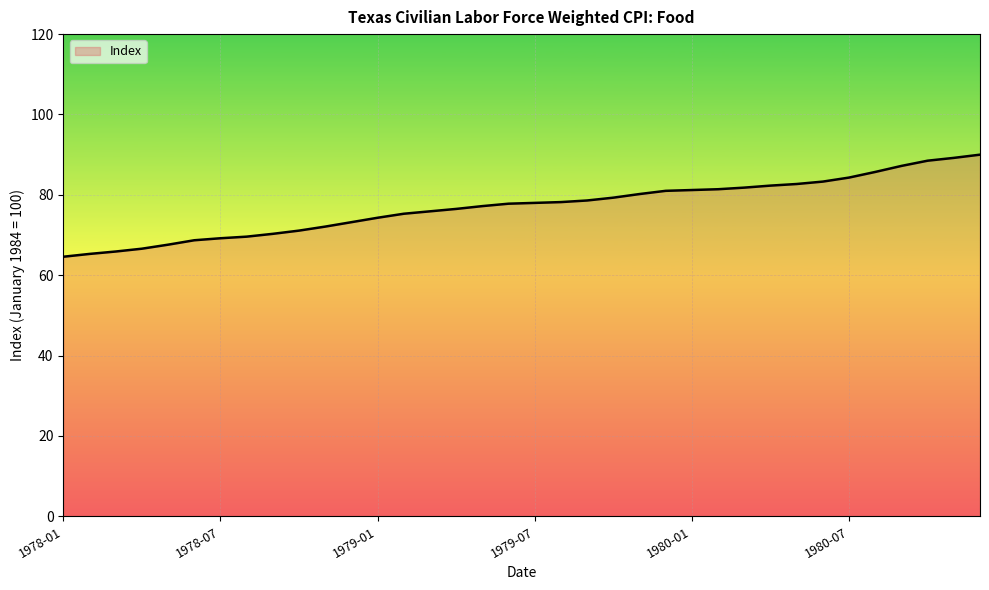

What is the difference between the maximum and minimum values?

25.4